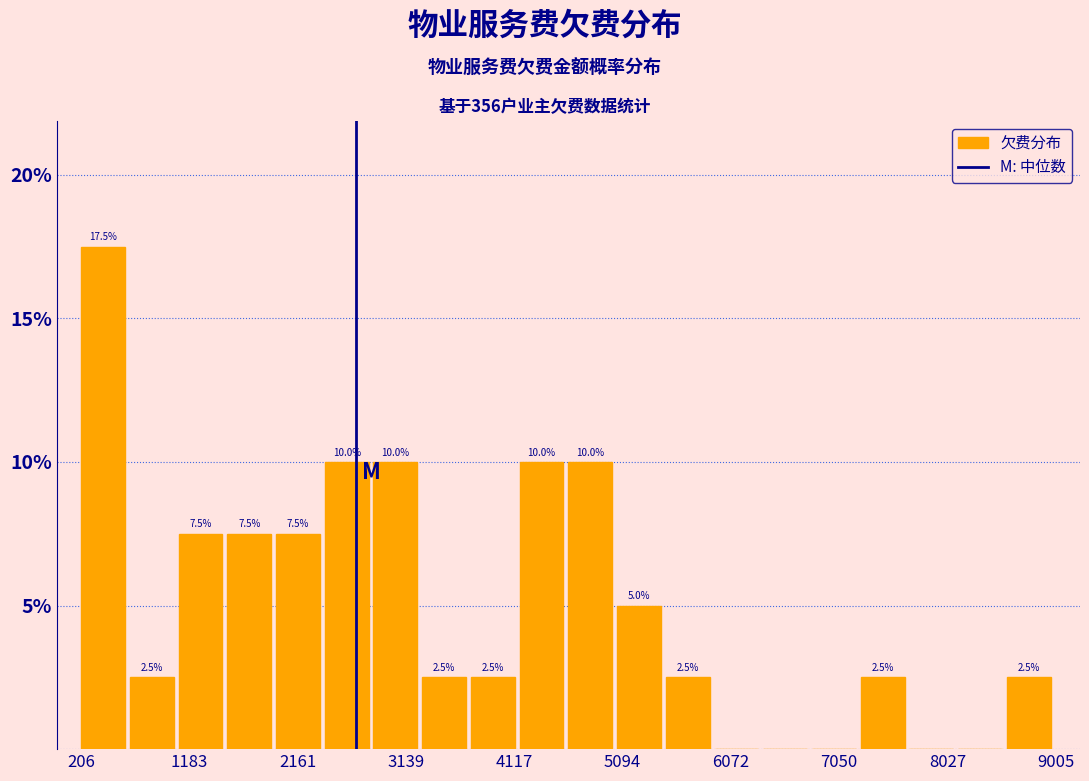

Over which range of the x-axis is the bar tallest?

200 to 600